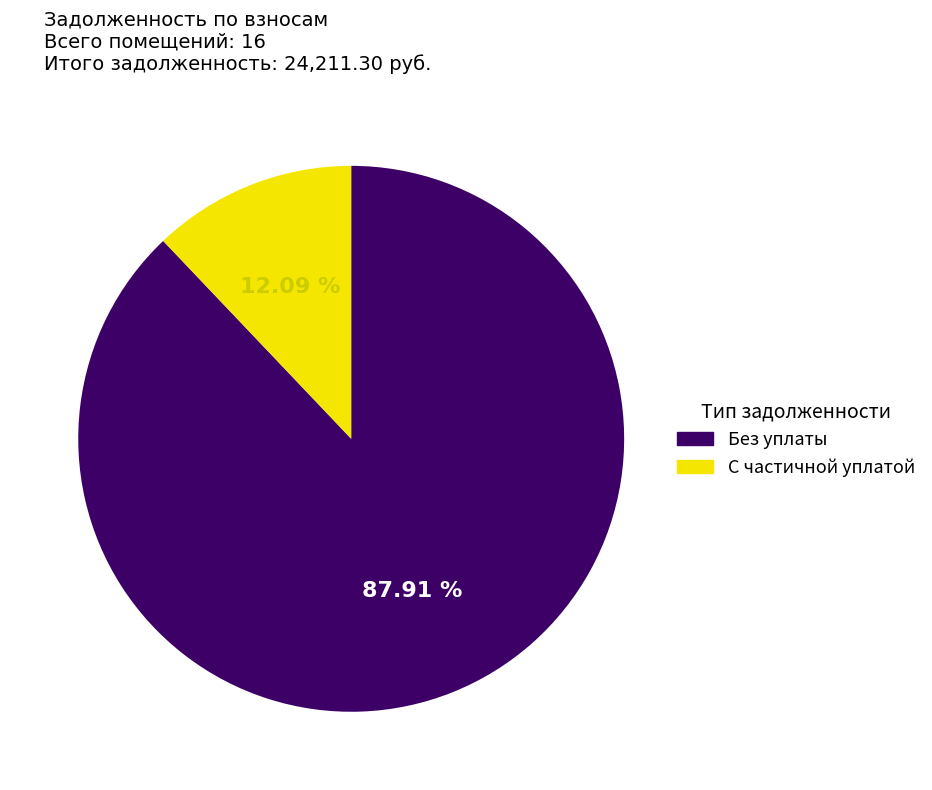

Which category has the biggest portion of the pie?

Без уплаты